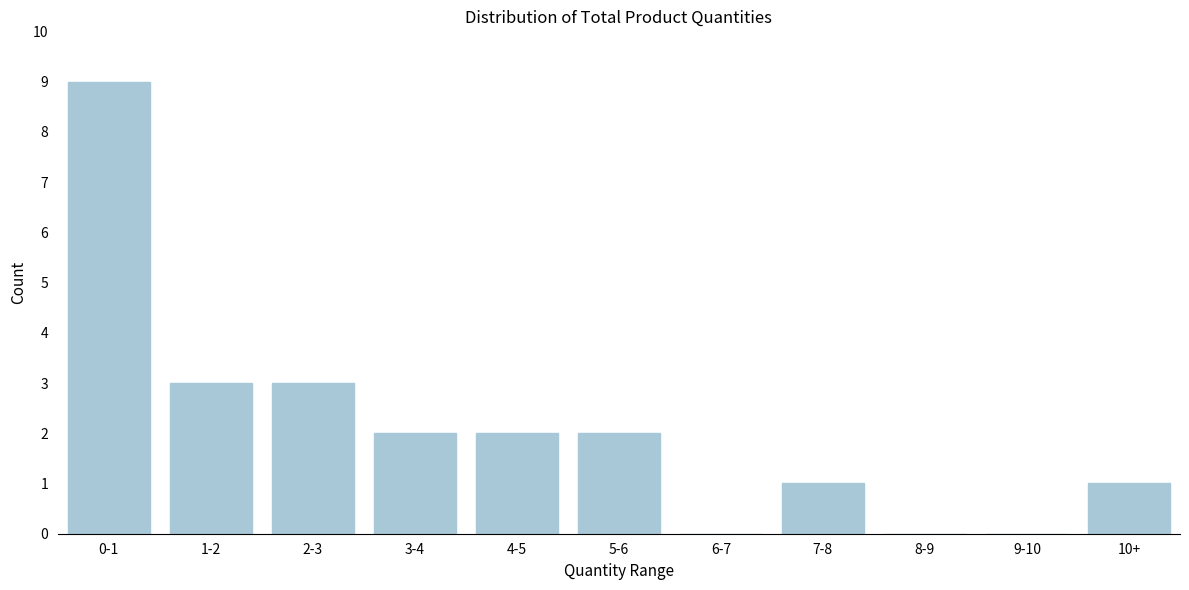

Reading right to left, extract all data points from this chart.

10+=1	9-10=0	8-9=0	7-8=1	6-7=0	5-6=2	4-5=2	3-4=2	2-3=3	1-2=3	0-1=9